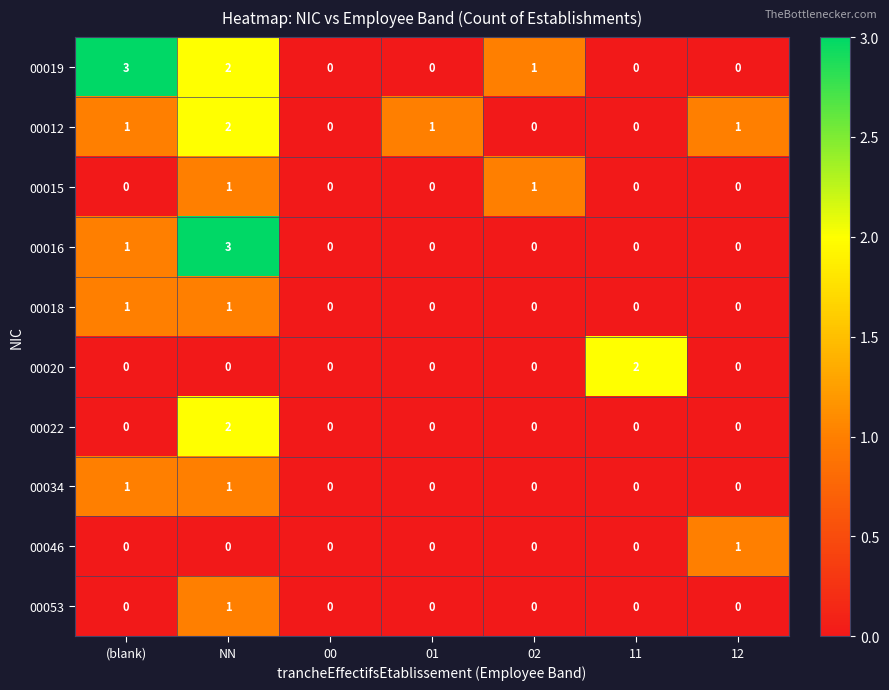

Which category has the highest value in the 00053 series?

NN